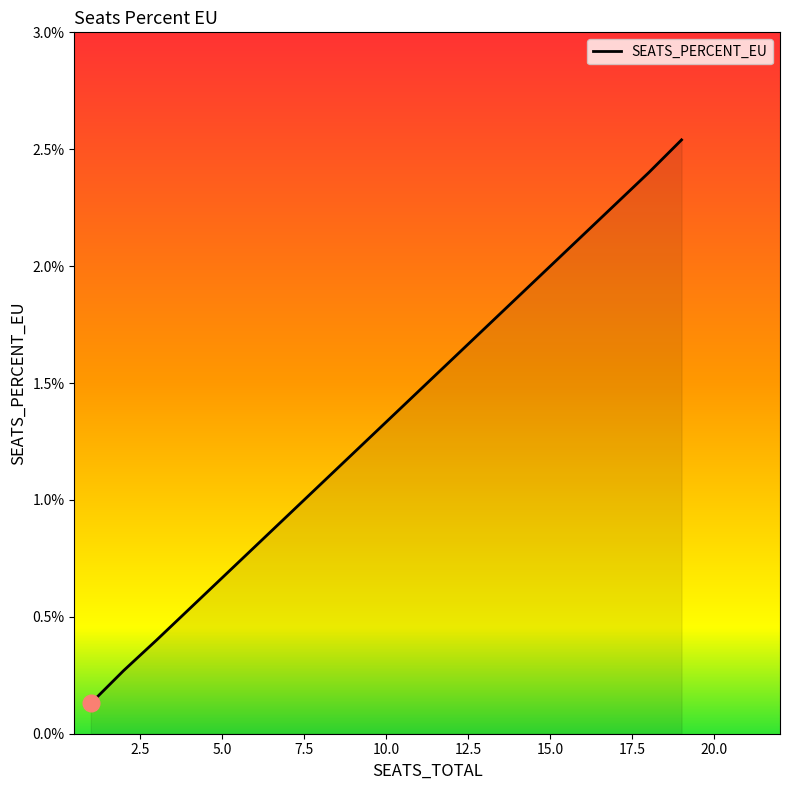

How many lines are shown in the chart?

1